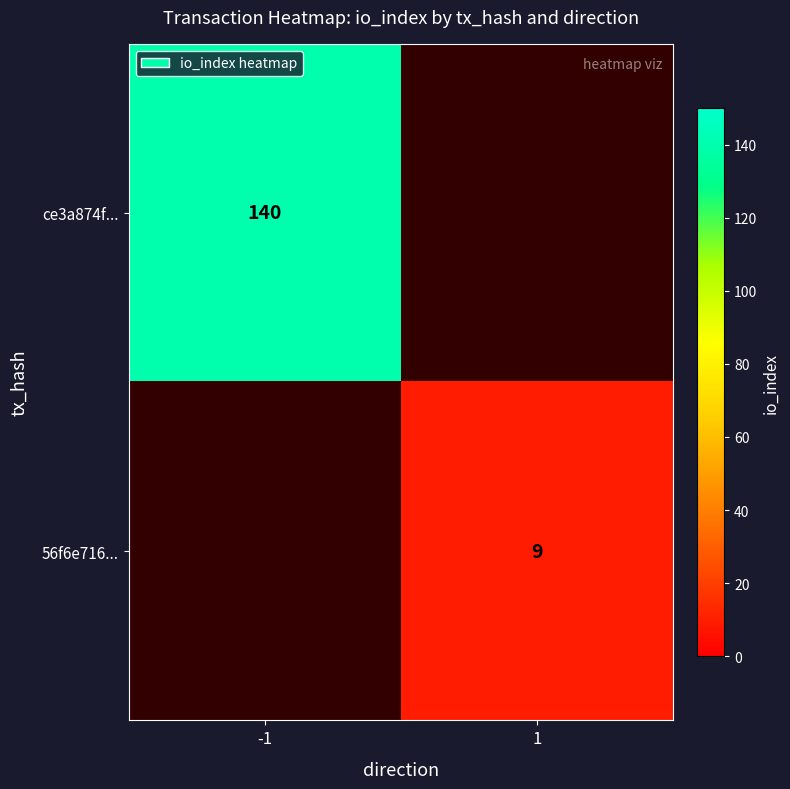

Which category has the highest value across all series?

-1